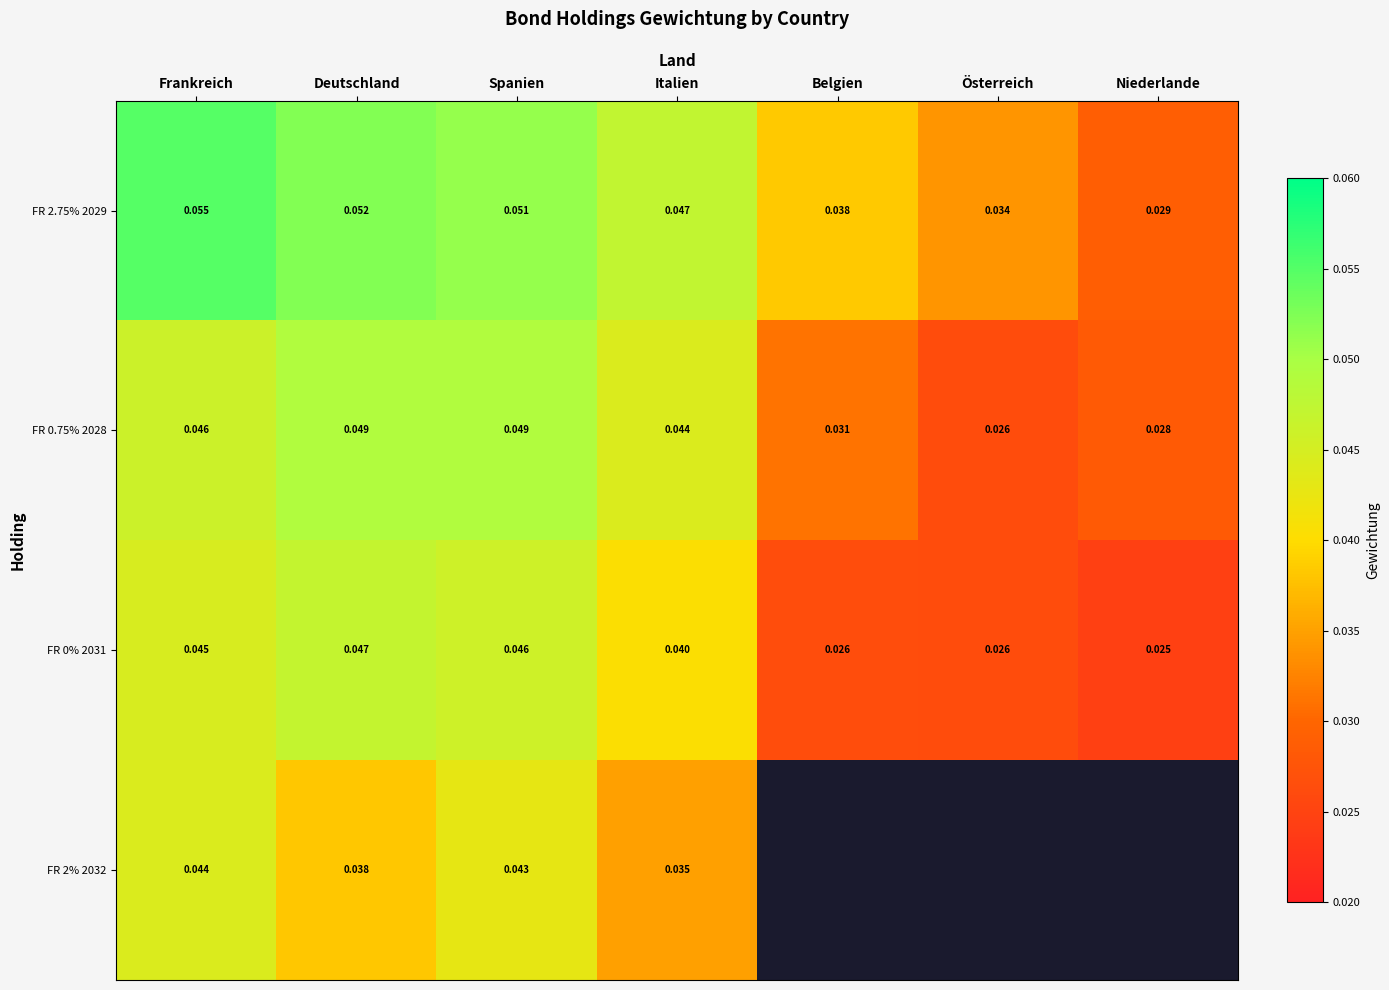

Where is FR 0% 2031 nearest to the value 0?

Niederlande